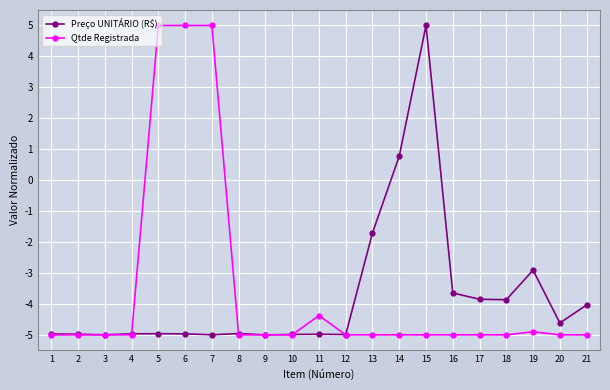

What is the greatest value displayed?

5.0